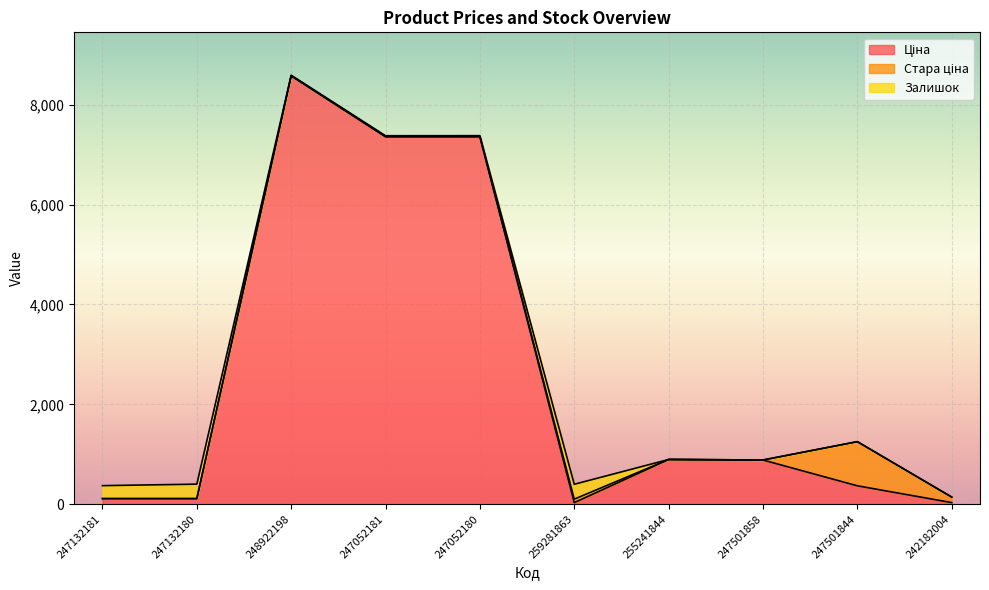

Which series has the largest total across all categories?

Ціна